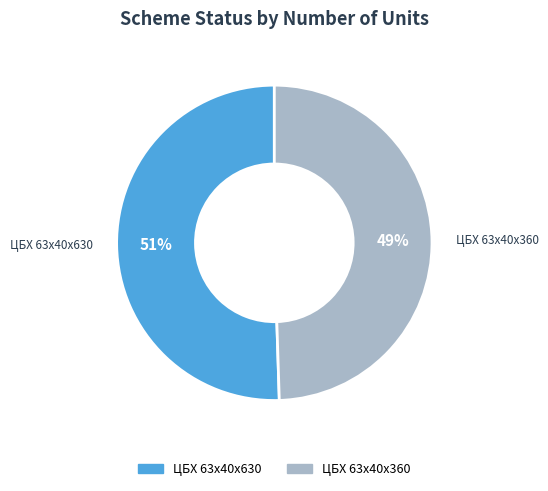

To the nearest percent, what is the average slice percentage?

50%